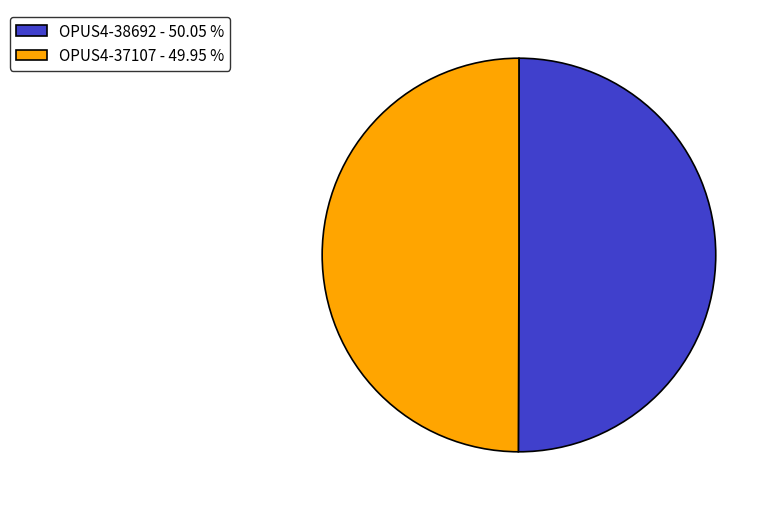

Is it true that OPUS4-38692 is 50% of the pie?

True